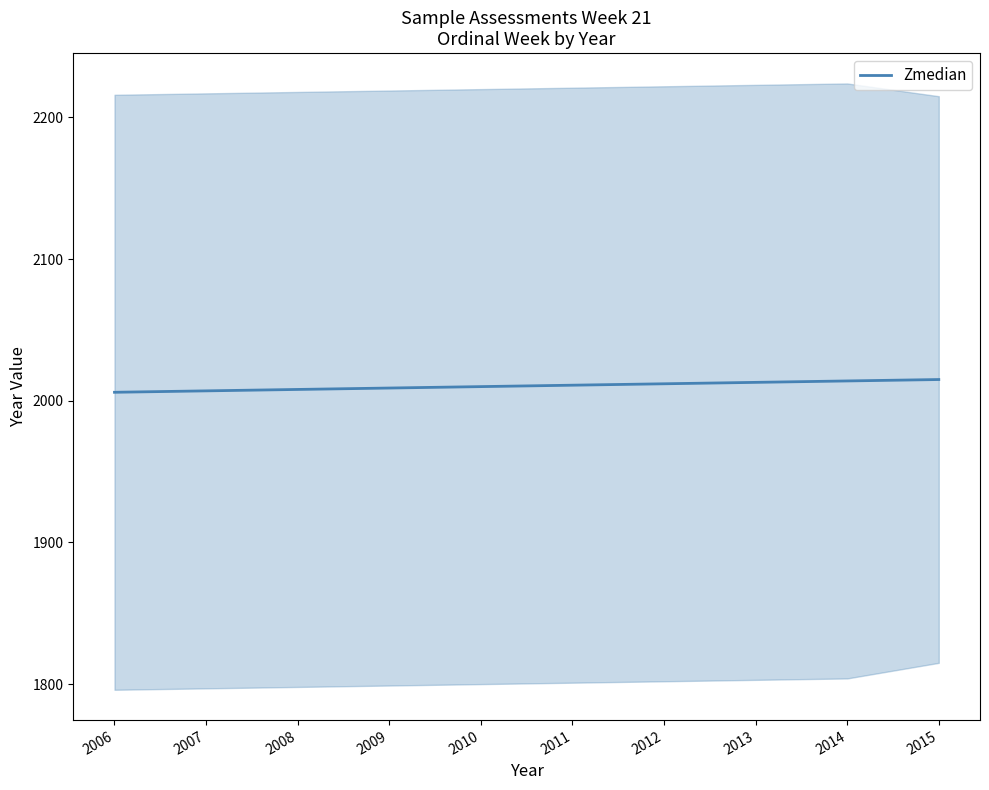

Which label corresponds to the largest value in the chart?

2015